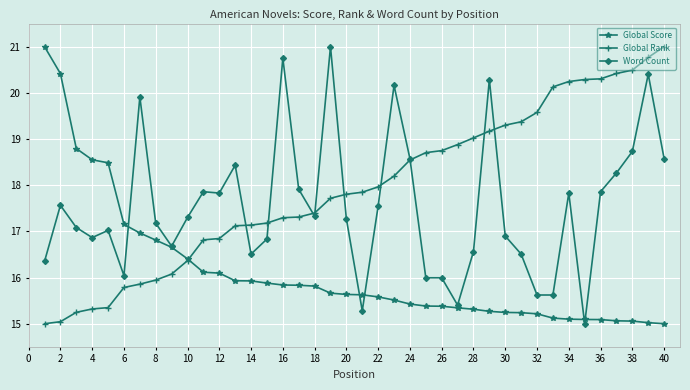

What is the highest value of the Global Rank series?

21.0